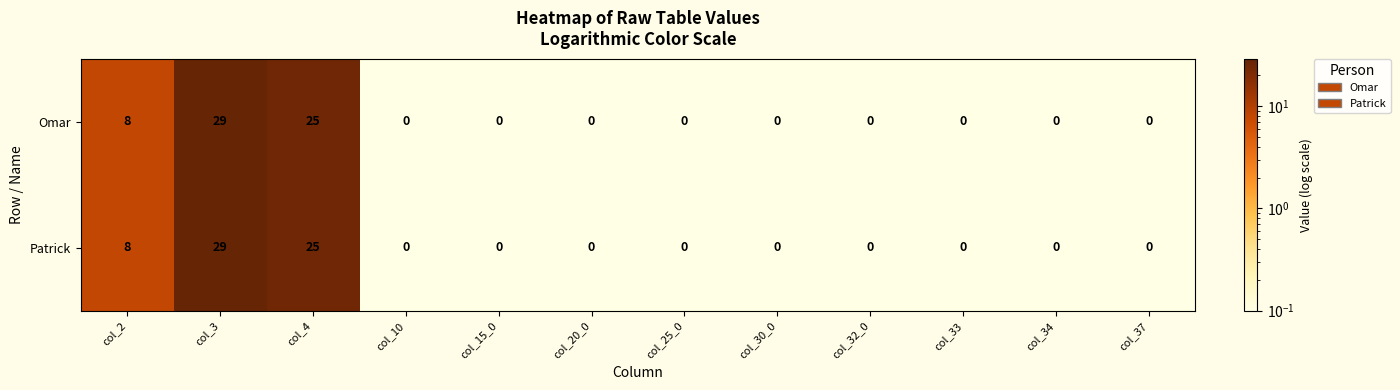

At how many categories does at least one series exceed 17?

2